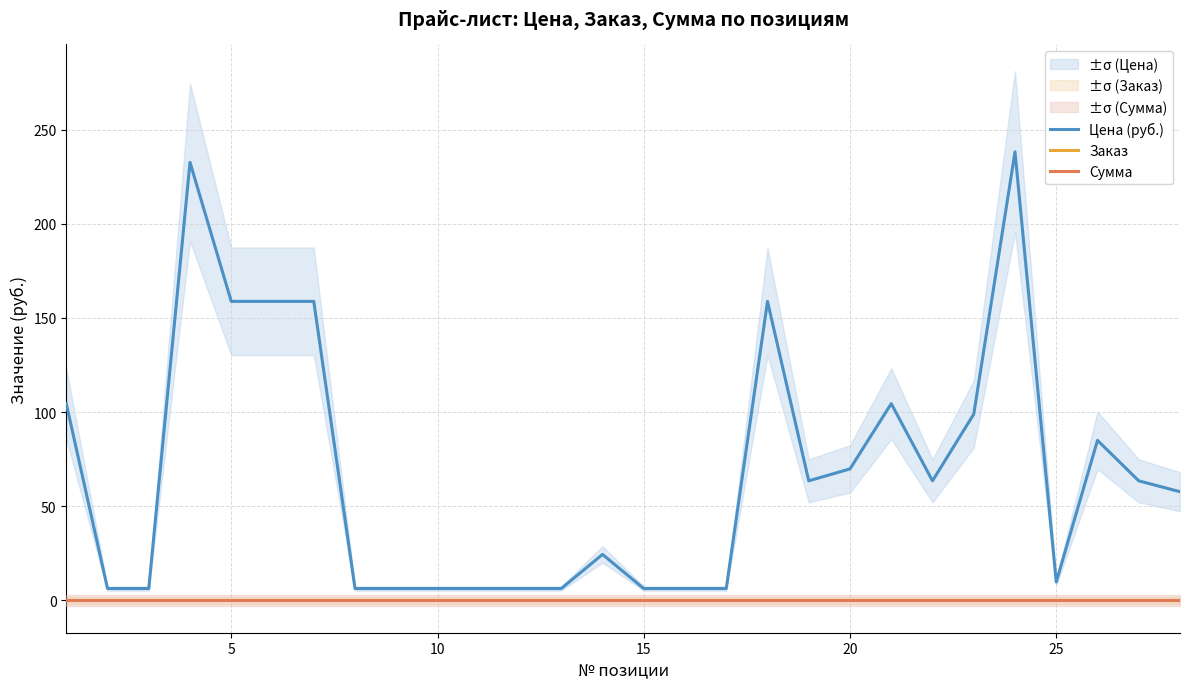

How many categories are shown in the chart?

28